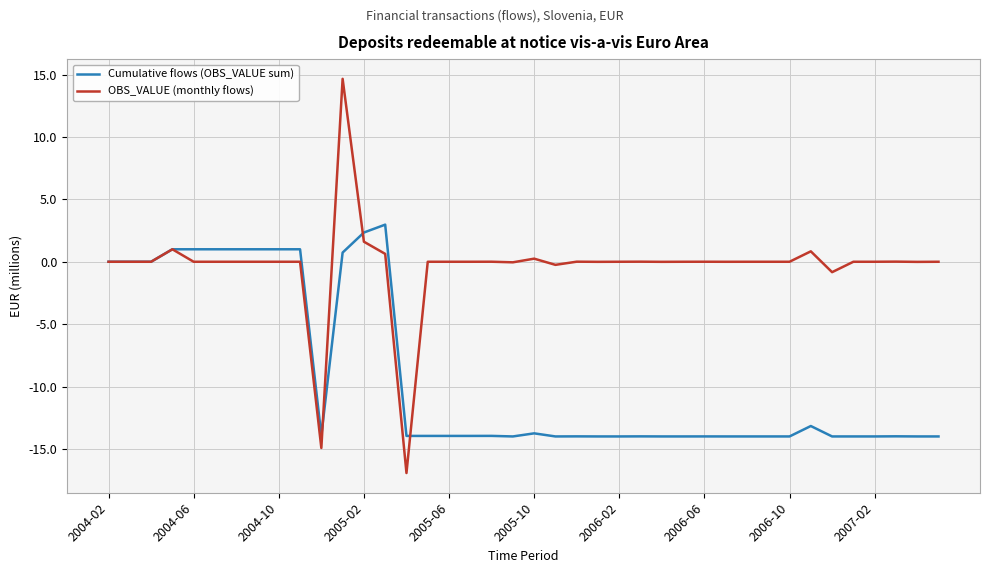

Rank the series by their average value, from highest to lowest.

OBS_VALUE (monthly flows), Cumulative flows (OBS_VALUE sum)